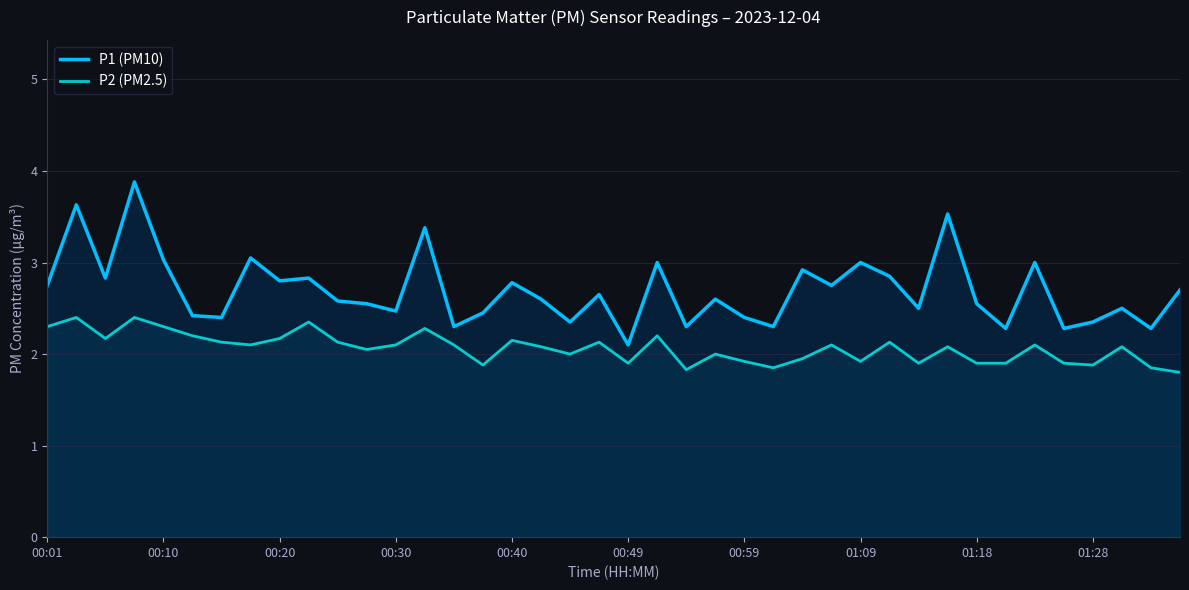

Which series has the largest total across all categories?

P1 (PM10)